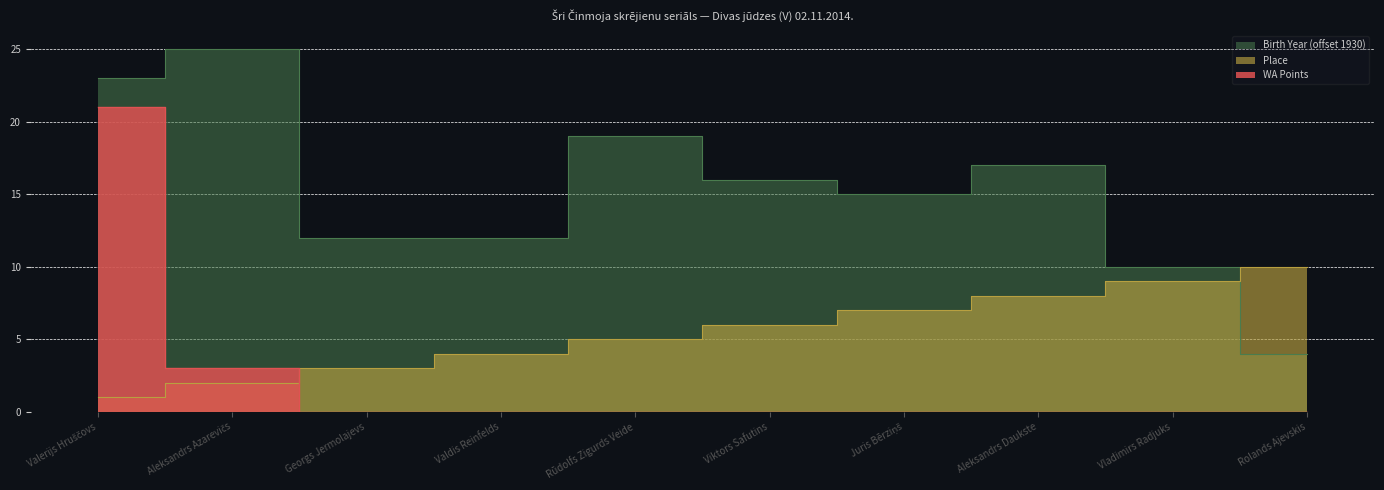

What is the difference between the second highest and second lowest values in the Place series?

7